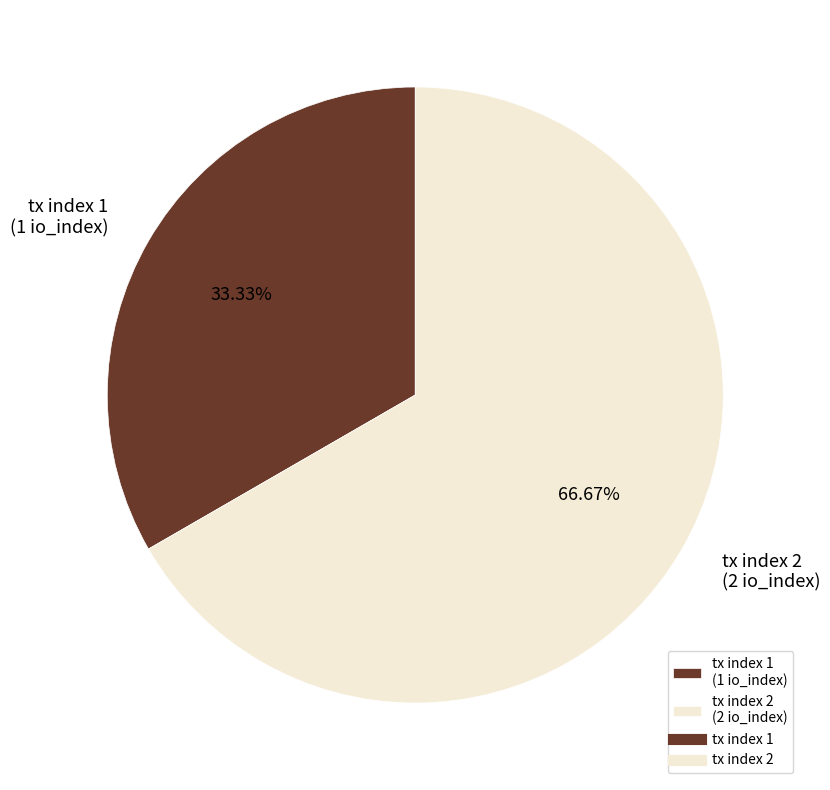

What percentage do tx index 1 and tx index 2 together represent?

100.0%